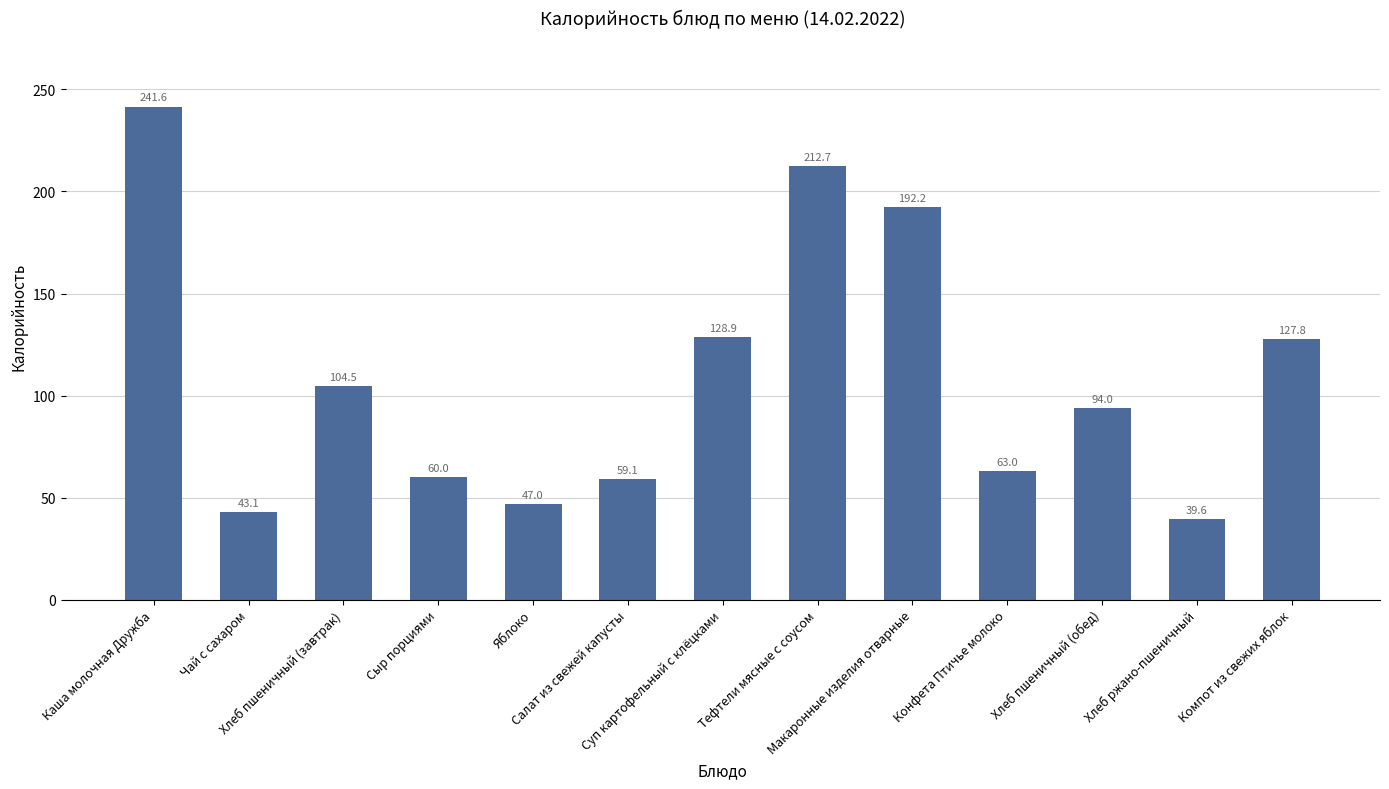

List the labels in order of value, largest first.

Каша молочная Дружба, Тефтели мясные с соусом, Макаронные изделия отварные, Суп картофельный с клёцками, Компот из свежих яблок, Хлеб пшеничный (завтрак), Хлеб пшеничный (обед), Конфета Птичье молоко, Сыр порциями, Салат из свежей капусты, Яблоко, Чай с сахаром, Хлеб ржано-пшеничный